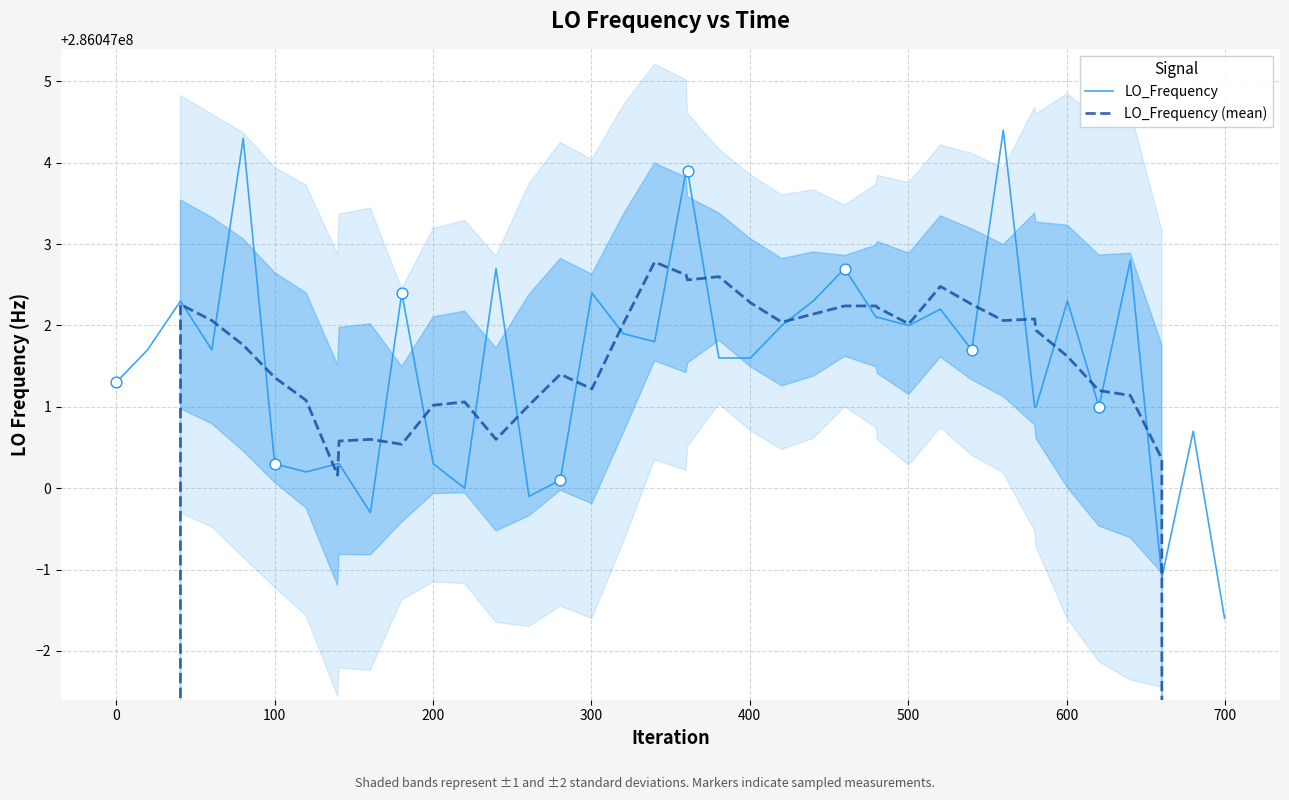

Which series has the largest total across all categories?

LO_Frequency